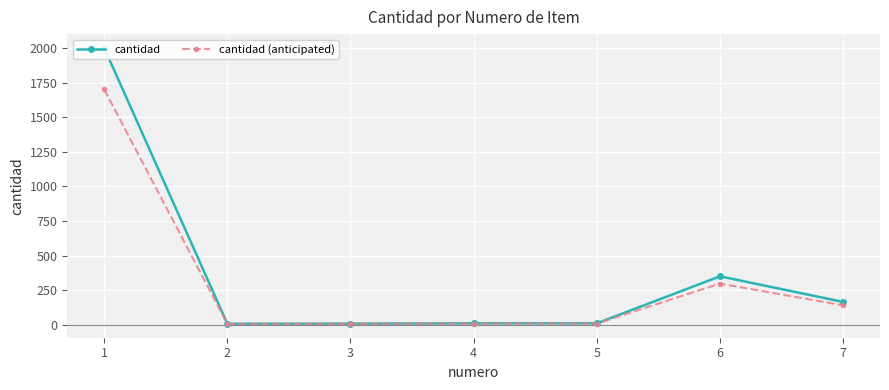

List the series in order of their peak value, highest first.

cantidad, cantidad (anticipated)